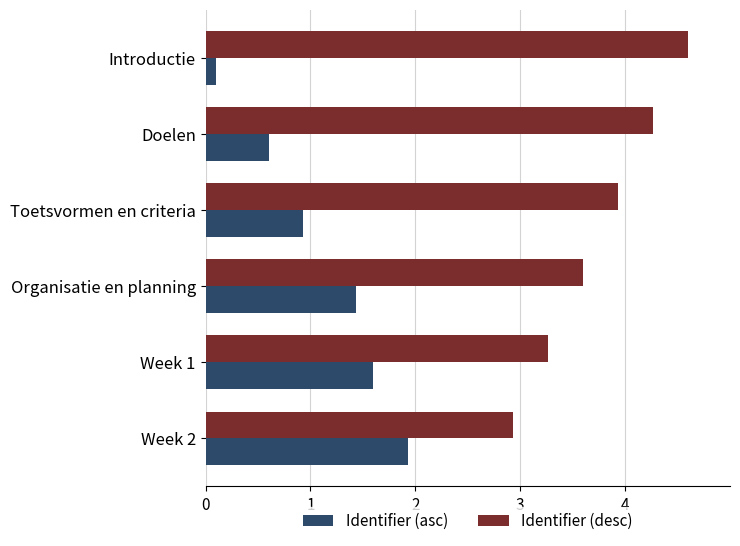

At which category is the sum across all series the highest?

Organisatie en planning